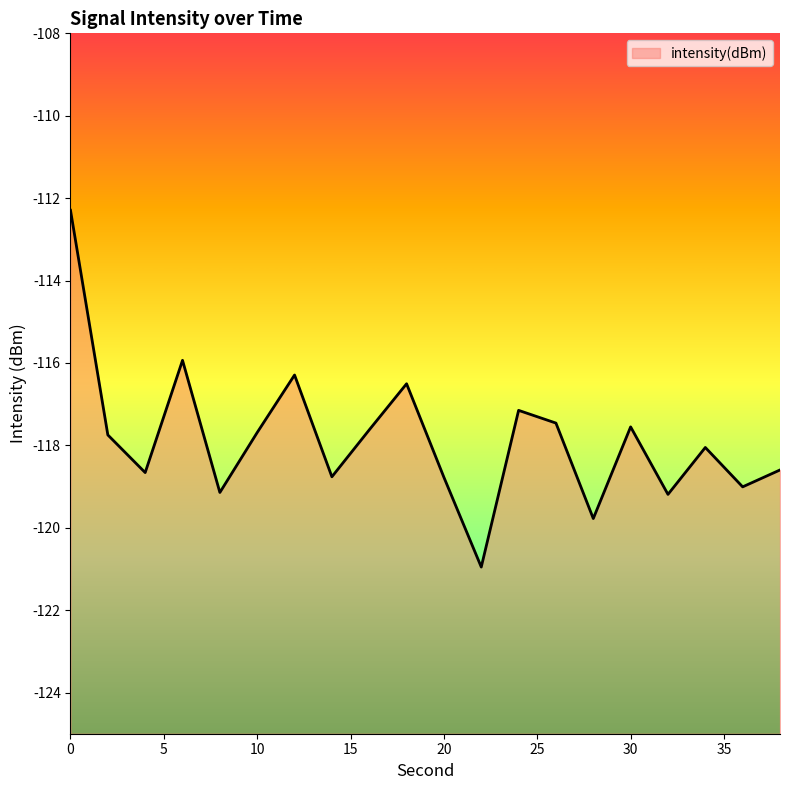

Reading left to right, extract all data points from this chart.

0=-112.3	2=-117.7	4=-118.7	6=-115.9	8=-119.1	10=-117.7	12=-116.3	14=-118.8	16=-117.6	18=-116.5	20=-118.8	22=-121.0	24=-117.2	26=-117.5	28=-119.8	30=-117.6	32=-119.2	34=-118.1	36=-119.0	38=-118.6